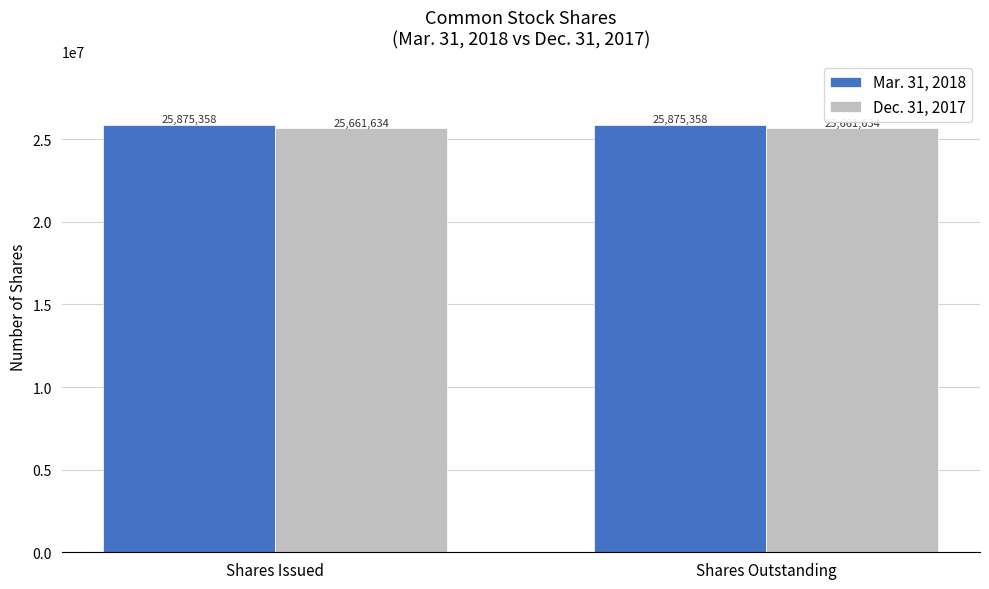

The value of Mar. 31, 2018 at Shares Outstanding is 25875358. True or false?

True